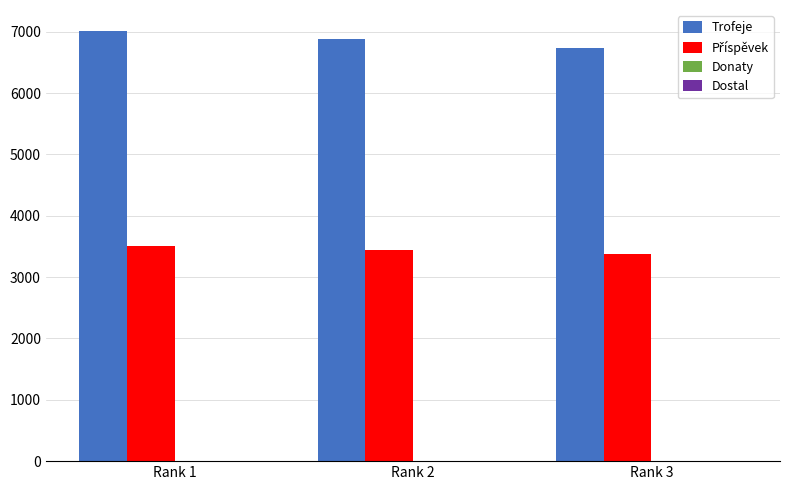

Count the number of categories in the chart.

3